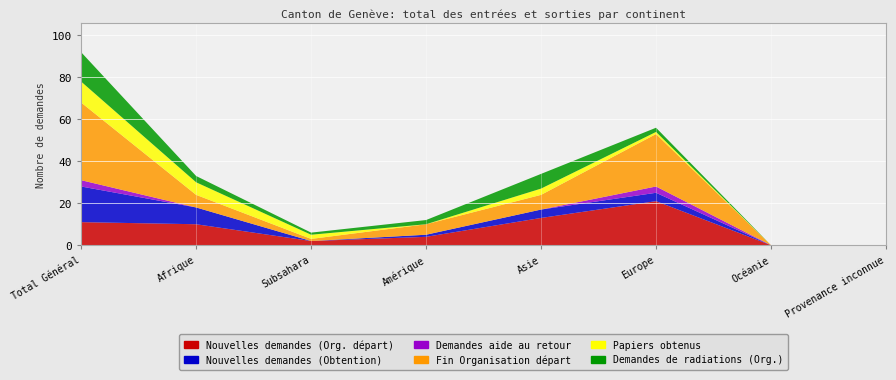

Reading left to right, what are all the values shown in this chart?

Nouvelles demandes (Org. départ): Total Général=11	Afrique=10	Subsahara=2	Amérique=4	Asie=13	Europe=21	Océanie=0	Provenance inconnue=0
Nouvelles demandes (Obtention): Total Général=17	Afrique=8	Subsahara=0	Amérique=1	Asie=4	Europe=4	Océanie=0	Provenance inconnue=0
Demandes aide au retour: Total Général=3	Afrique=0	Subsahara=0	Amérique=0	Asie=0	Europe=3	Océanie=0	Provenance inconnue=0
Fin Organisation départ: Total Général=37	Afrique=6	Subsahara=1	Amérique=5	Asie=7	Europe=25	Océanie=0	Provenance inconnue=0
Papiers obtenus: Total Général=10	Afrique=6	Subsahara=2	Amérique=0	Asie=3	Europe=1	Océanie=0	Provenance inconnue=0
Demandes de radiations (Org.): Total Général=14	Afrique=3	Subsahara=1	Amérique=2	Asie=7	Europe=2	Océanie=0	Provenance inconnue=0